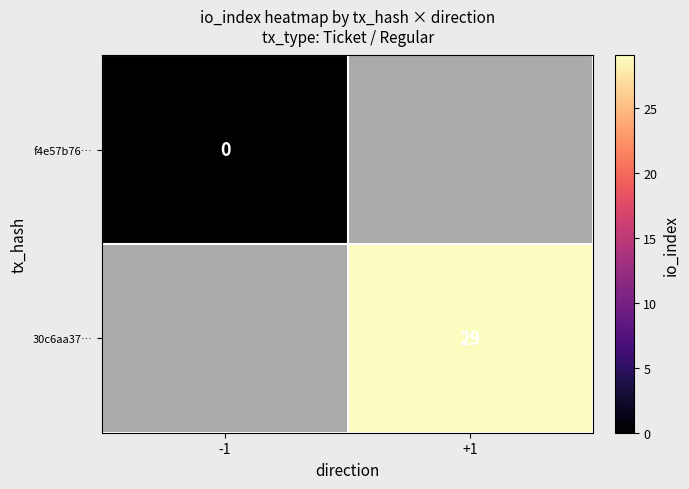

Is it true that 30c6aa37… equals 29 at +1?

True